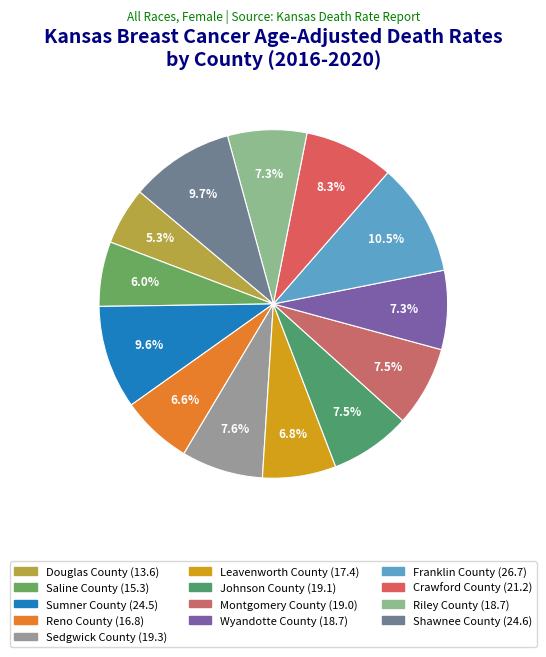

How many segments does this pie chart have?

13